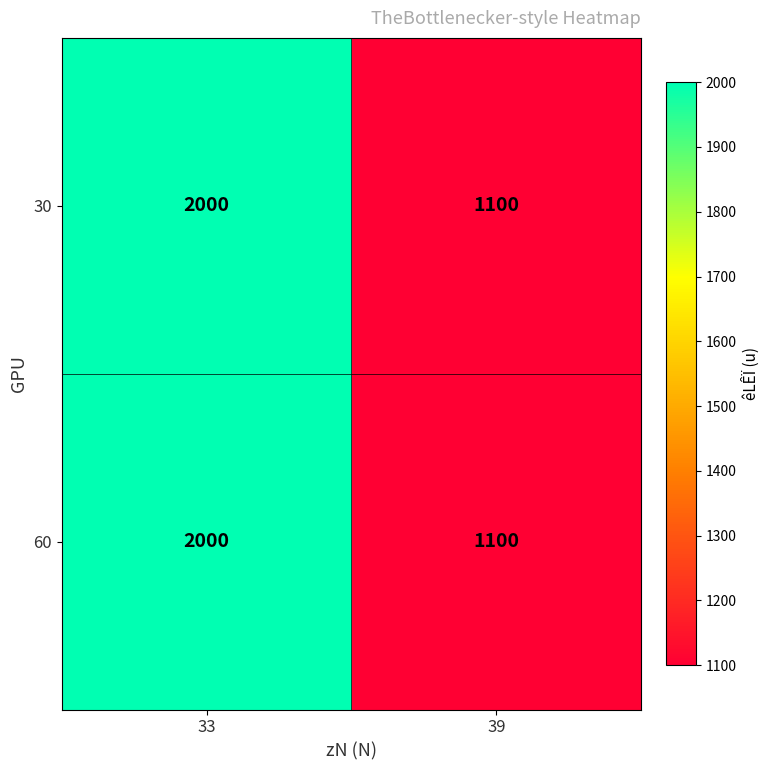

What is the approximate value of 30 at 33?

2000